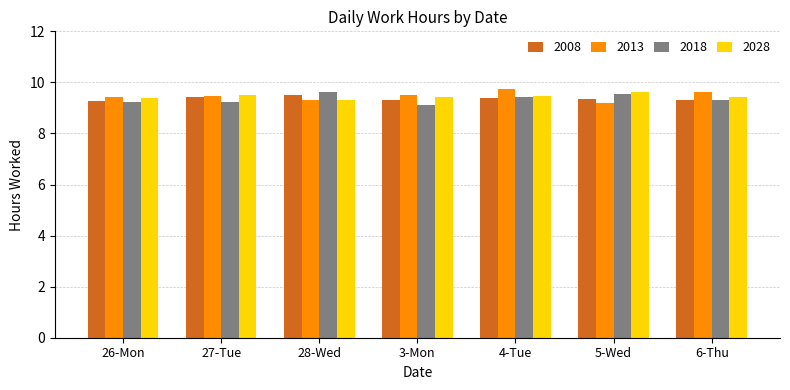

What is the difference between the maximum and second lowest values in the 2028 series?

0.2